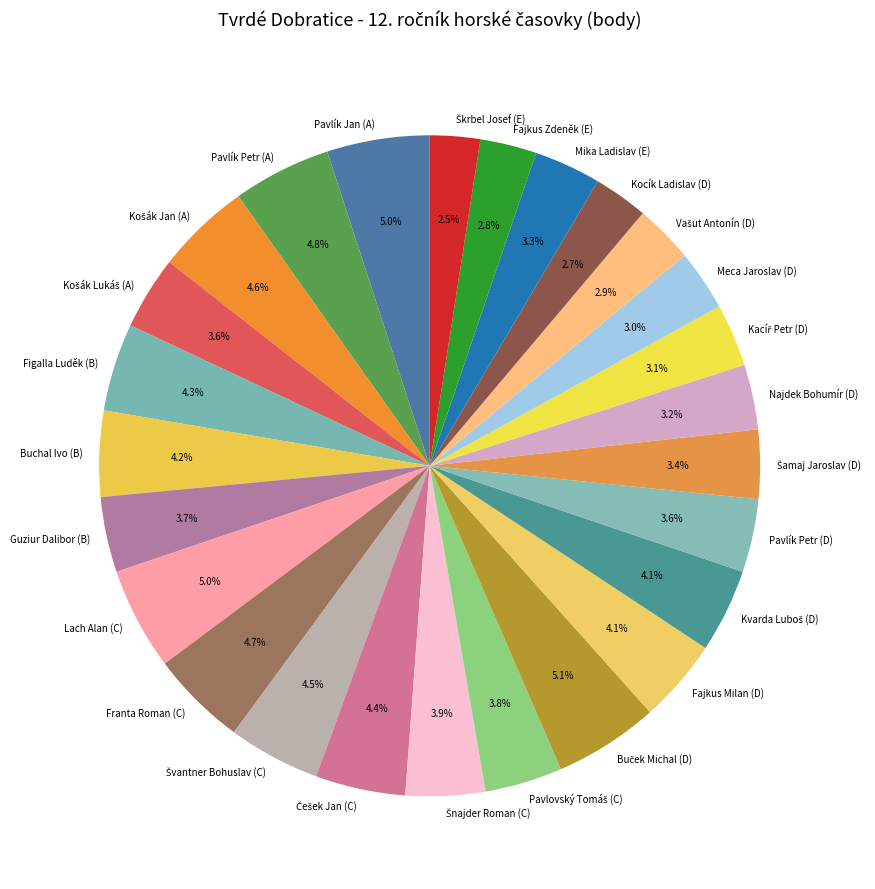

How many slices are in this pie chart?

26